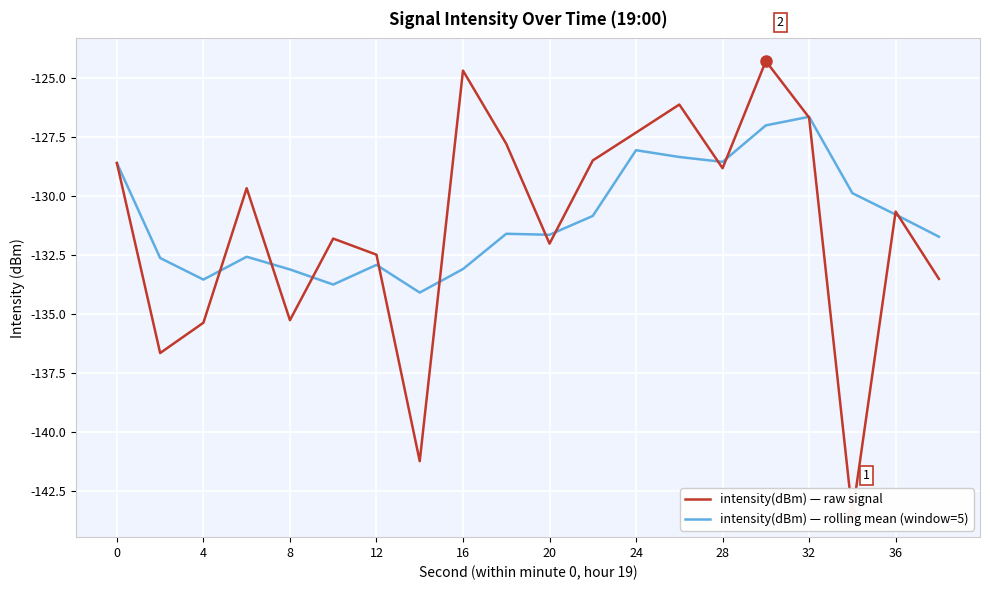

What is the maximum value for intensity(dBm) — rolling mean (window=5)?

-126.7